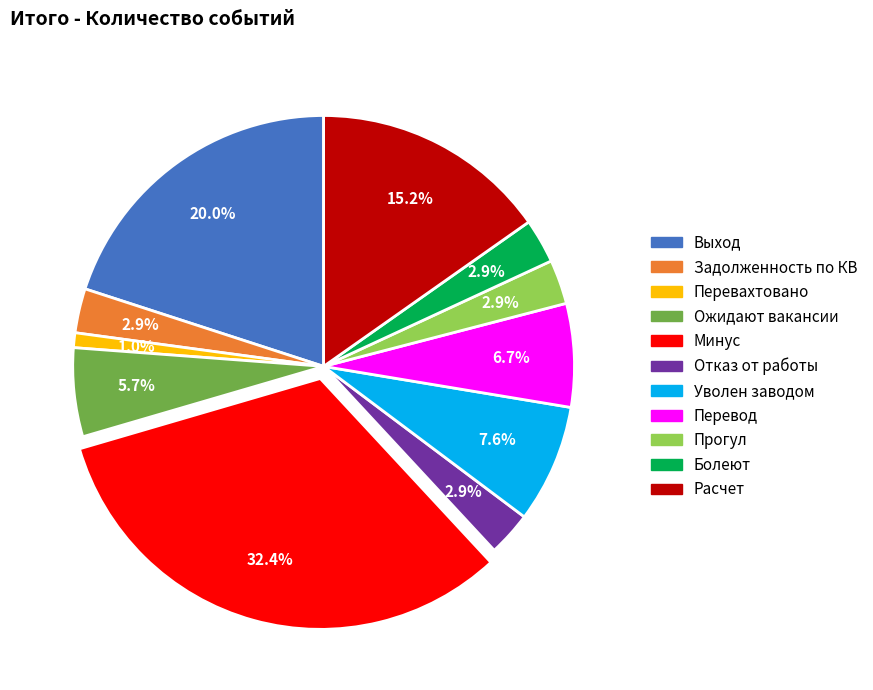

Between Выход and Расчет, which is larger?

Выход